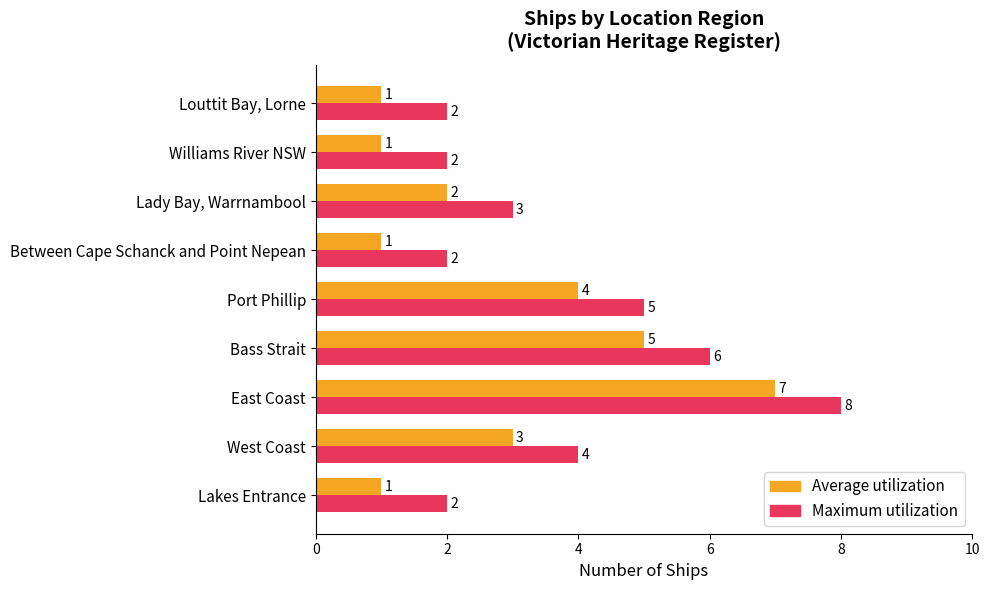

What are all the series names shown in the legend?

Average utilization, Maximum utilization